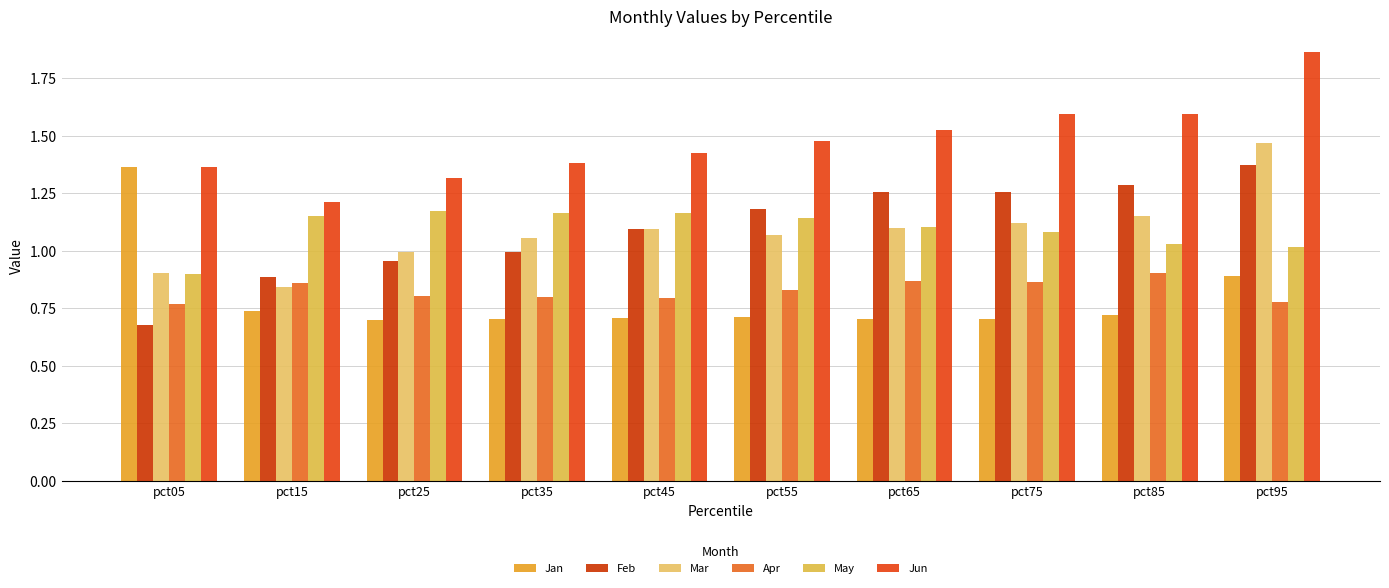

What are all the series names shown in the legend?

Jan, Feb, Mar, Apr, May, Jun